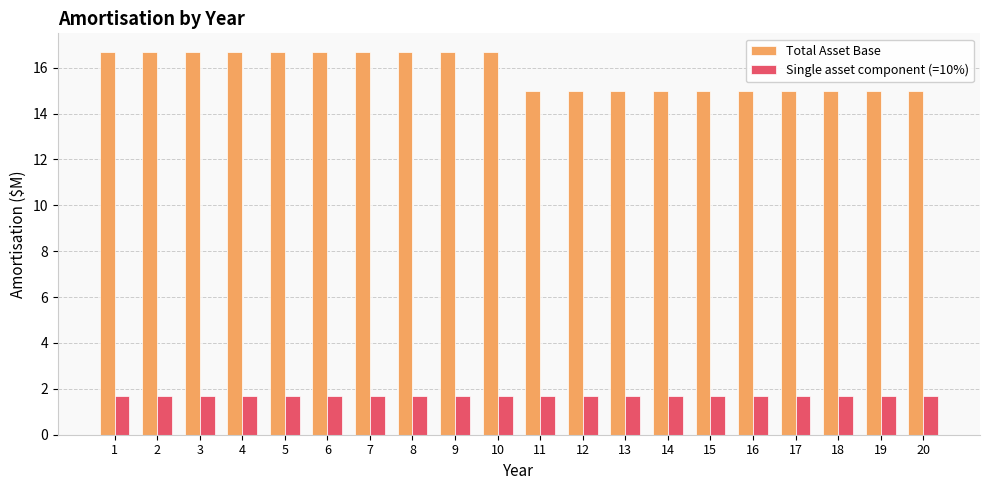

At how many categories does at least one series exceed 14?

20